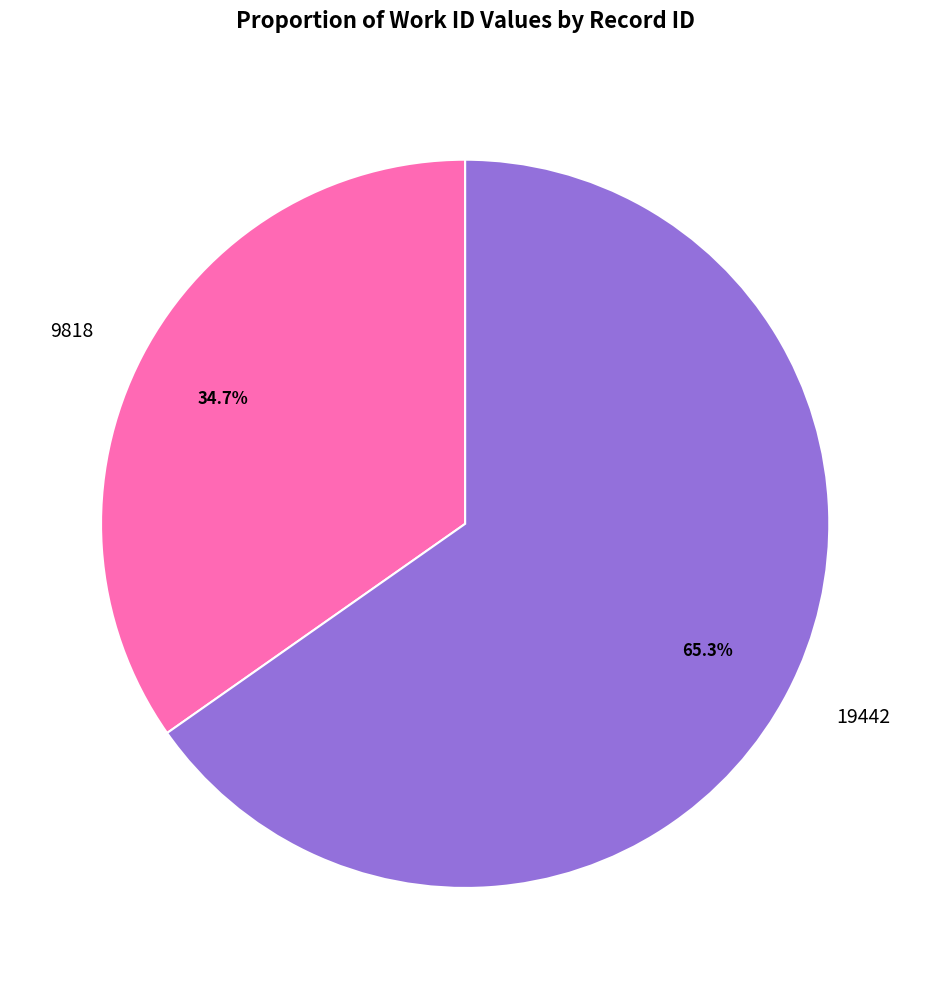

To the nearest percent, what is the difference between the largest and smallest slice percentages?

31%